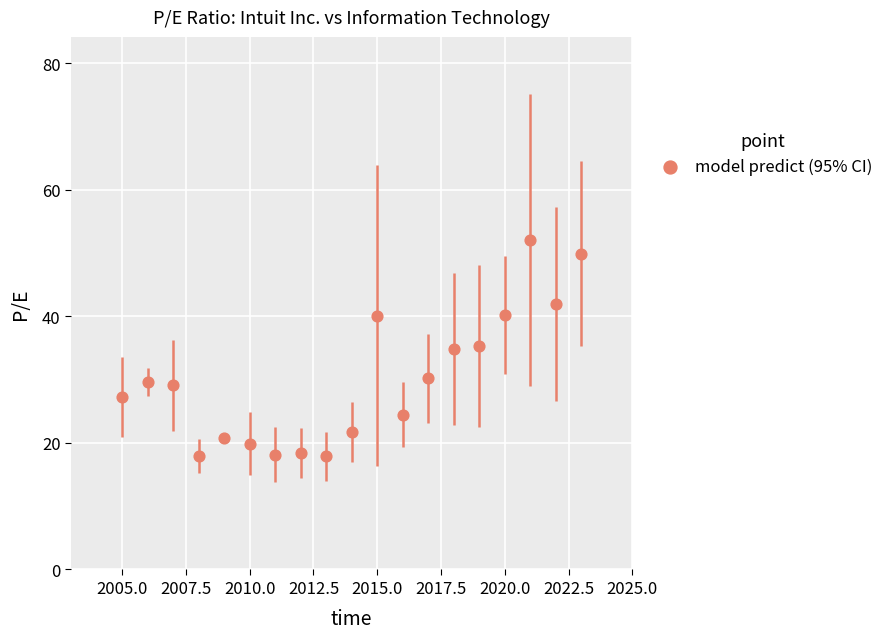

What is the range of X values (max minus min)?

18.0